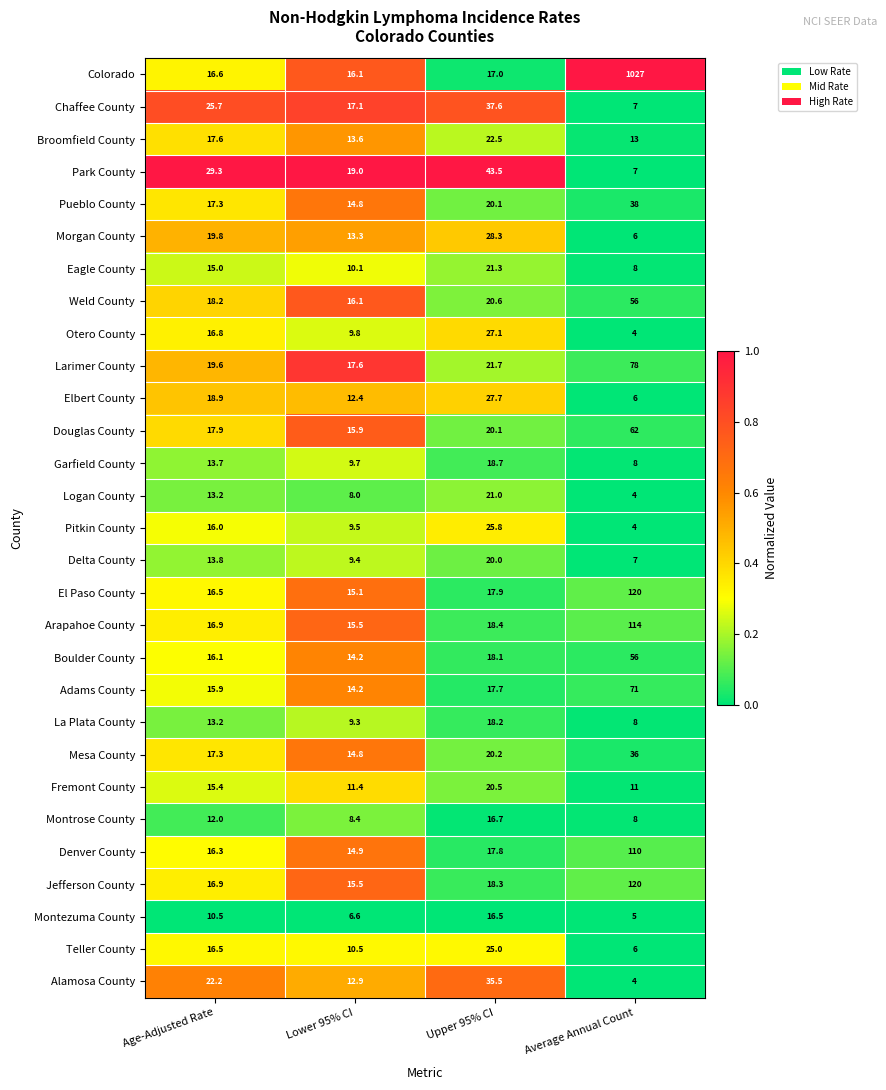

What is the sum of all Teller County values?

58.0